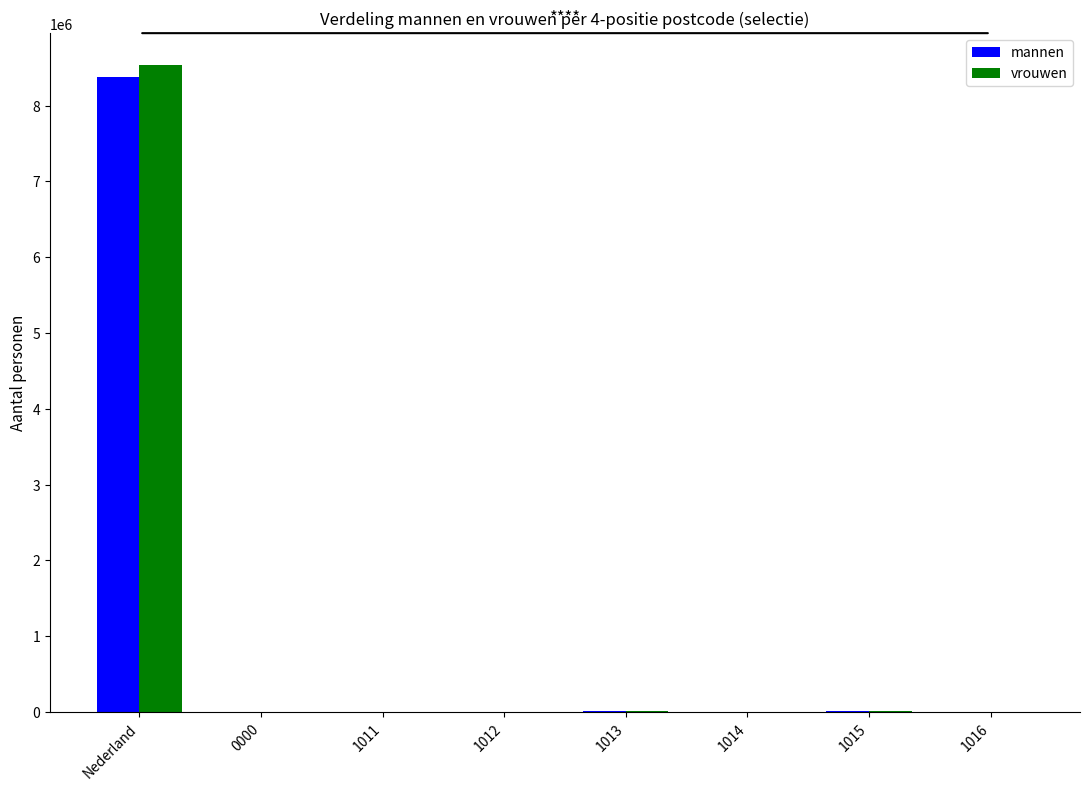

What is the maximum value shown in the chart?

8528125